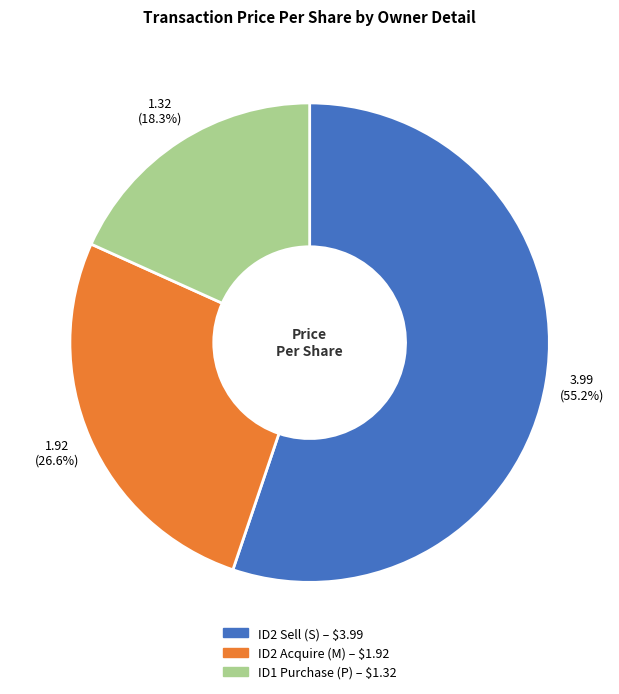

How many slices are in this pie chart?

3